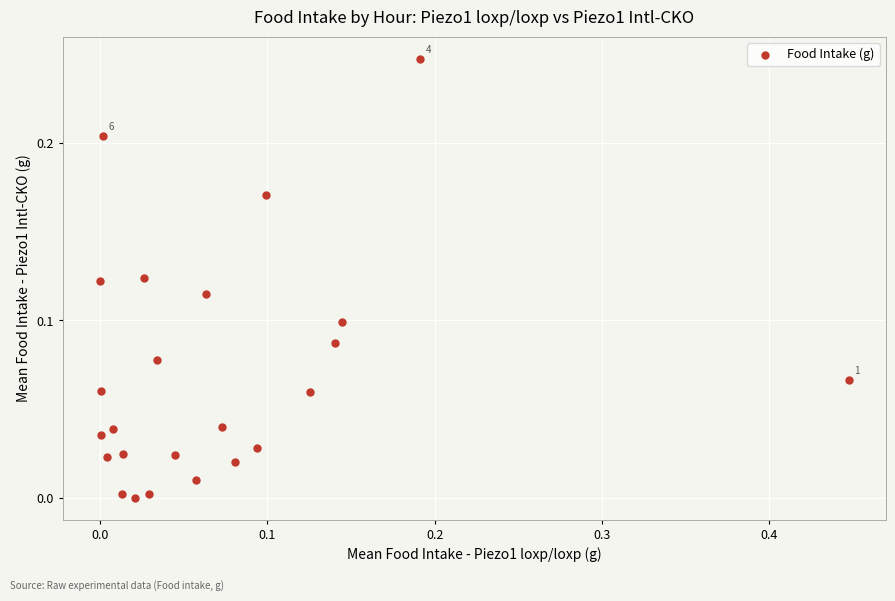

What is the range of X values (max minus min)?

0.4